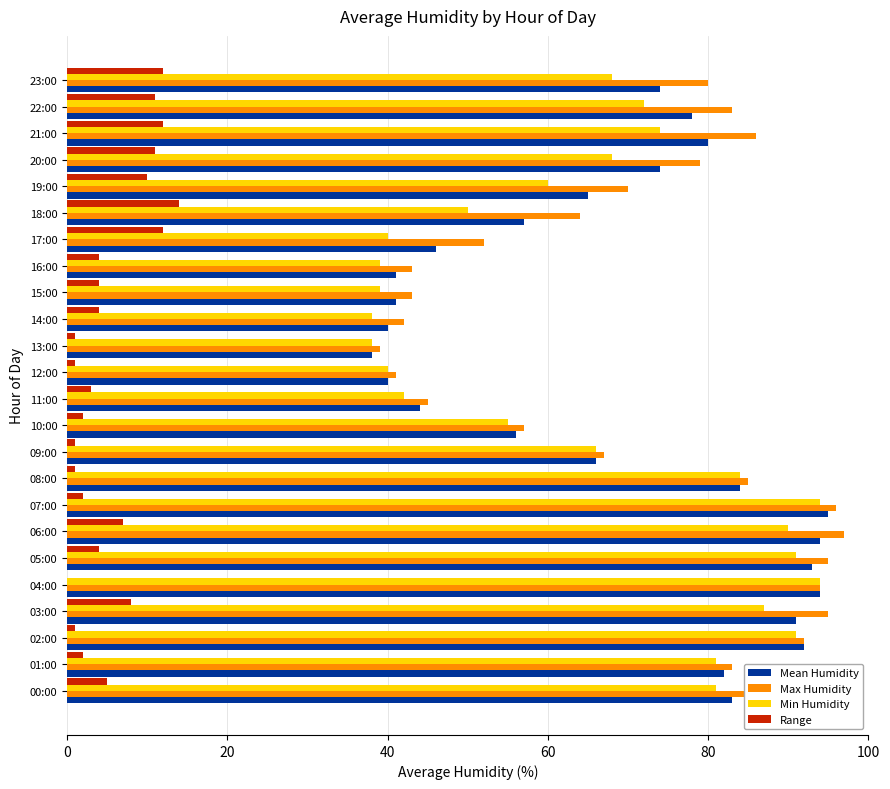

What is the maximum value shown in the chart?

97